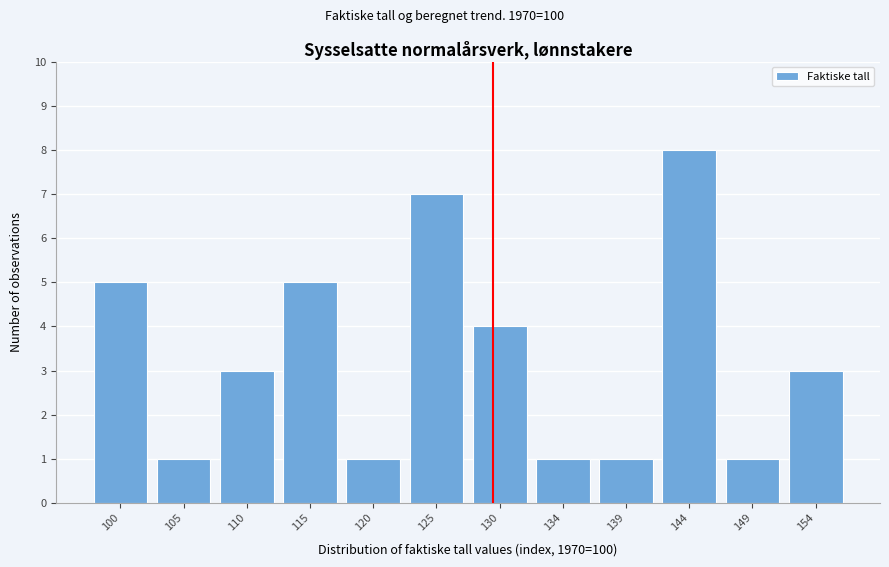

Reading left to right, what are all the values shown in this chart?

100=5	105=1	110=3	115=5	120=1	125=7	130=4	134=1	139=1	144=8	149=1	154=3